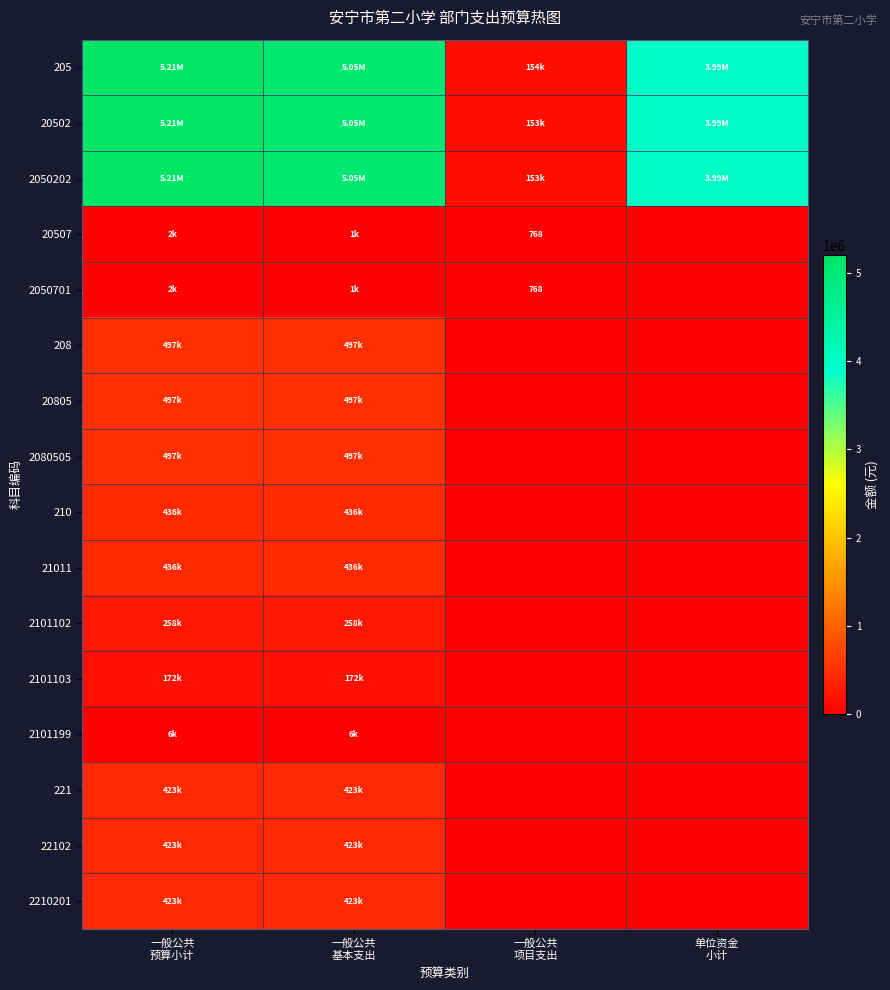

Is the value of 208 at 一般公共 预算小计 greater than the value of 21011 at 一般公共 基本支出?

Yes